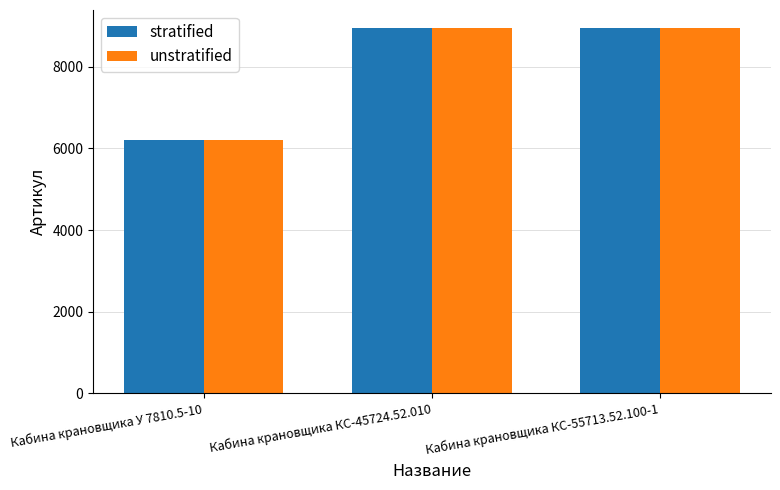

The value of stratified at Кабина крановщика У 7810.5-10 is 8180. True or false?

False